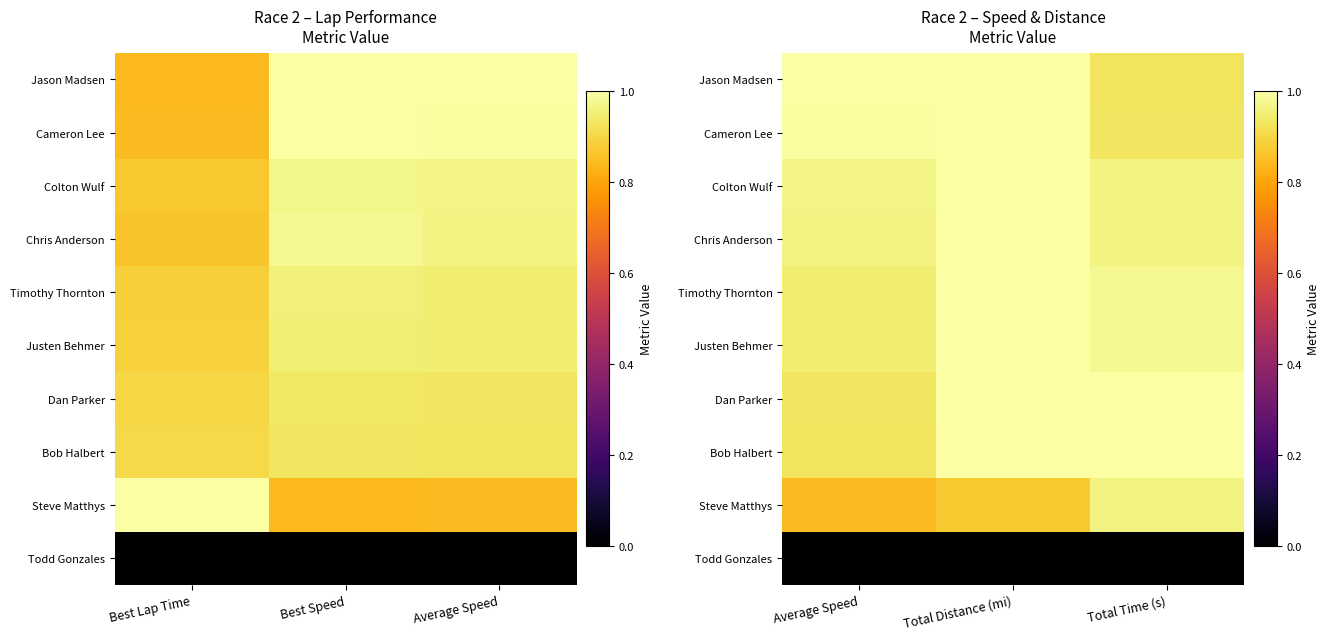

Between Total Time (s) and Average Speed, which is larger?

Average Speed